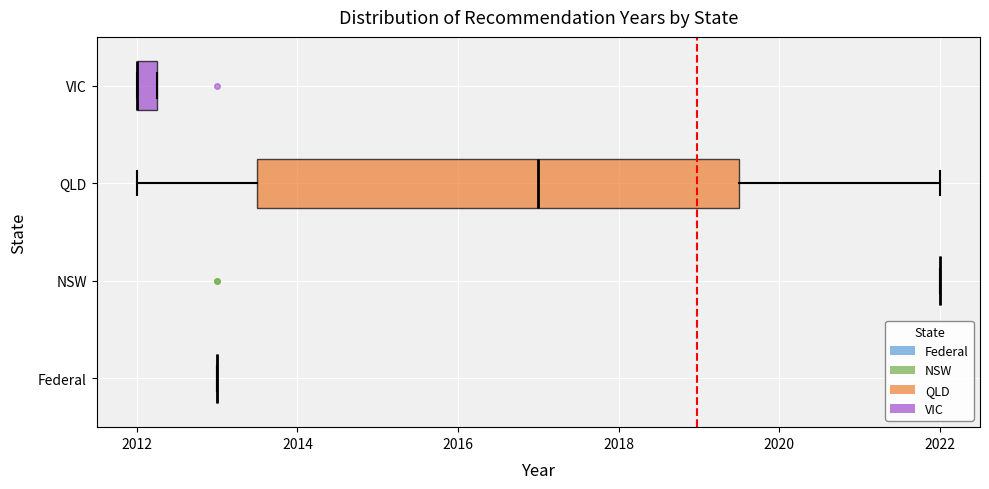

Which box is the widest, from its left edge to its right edge?

QLD